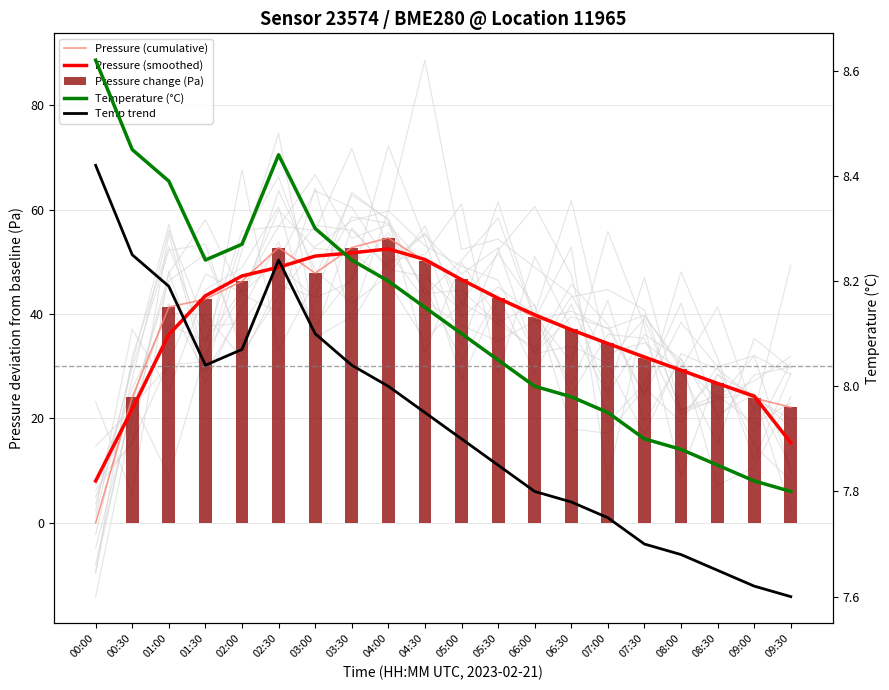

What is the minimum value for Temperature (°C)?

7.8